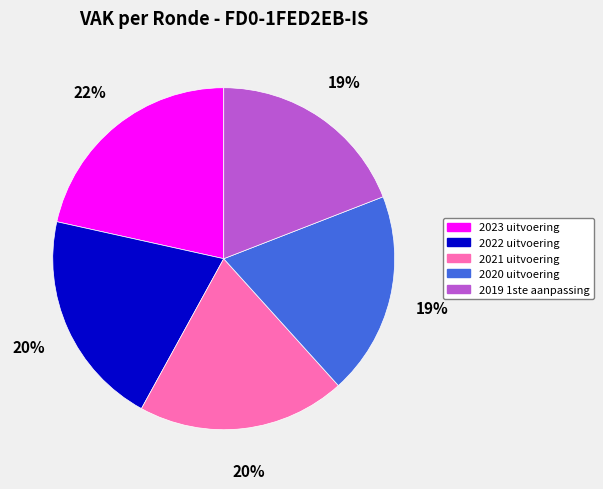

To the nearest percent, what is the difference between the 2021 uitvoering and 2019 1ste aanpassing slice percentages?

1%